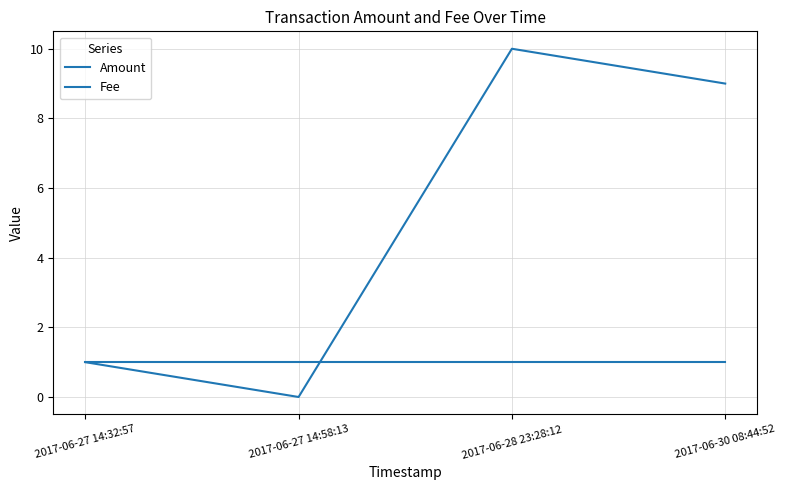

At how many categories does at least one series exceed 8?

2